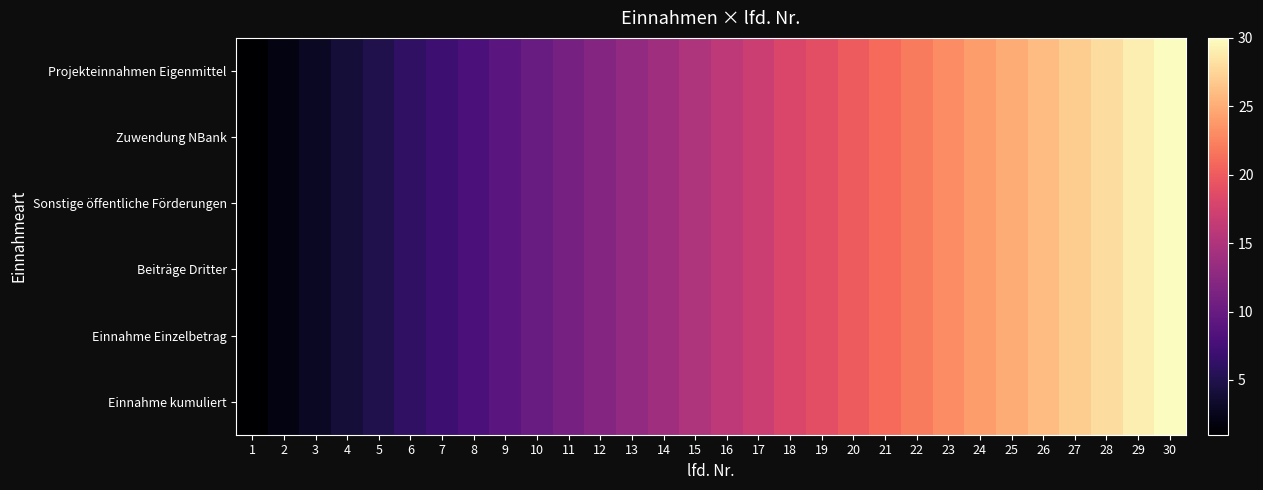

At 27, list the series in order from largest to smallest.

Projekteinnahmen Eigenmittel, Zuwendung NBank, Sonstige öffentliche Förderungen, Beiträge Dritter, Einnahme Einzelbetrag, Einnahme kumuliert